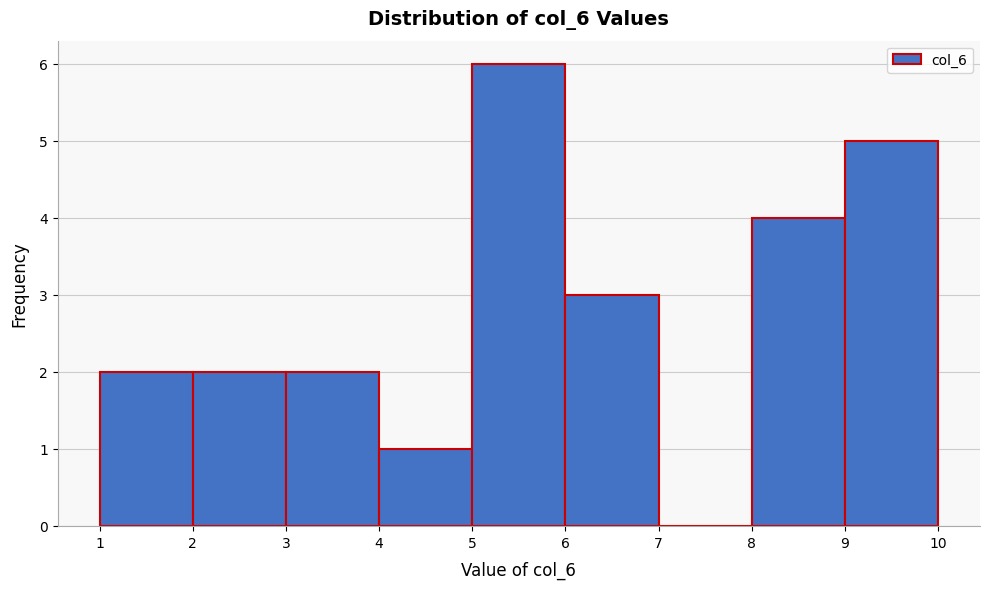

Which range on the x-axis has the tallest bar?

5 to 6